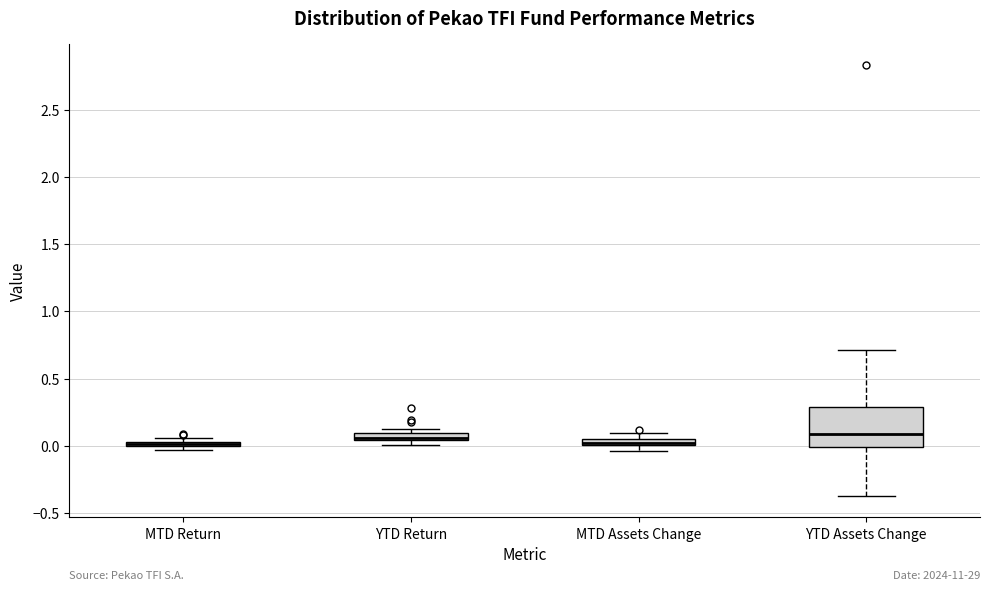

Which box is the tallest, from its lower edge to its upper edge?

YTD Assets Change